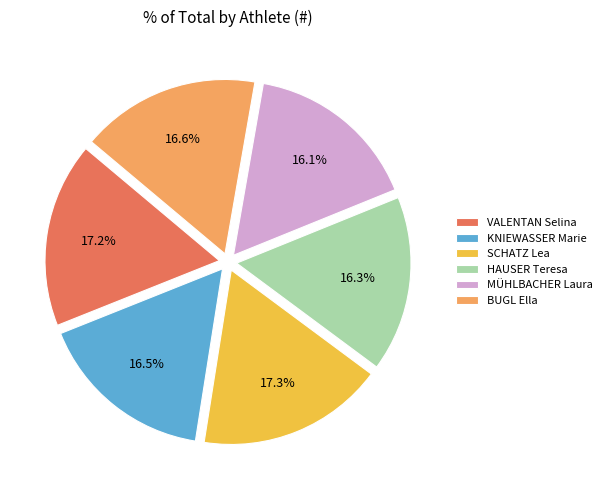

To the nearest percent, what is the combined percentage of BUGL Ella and SCHATZ Lea?

34%